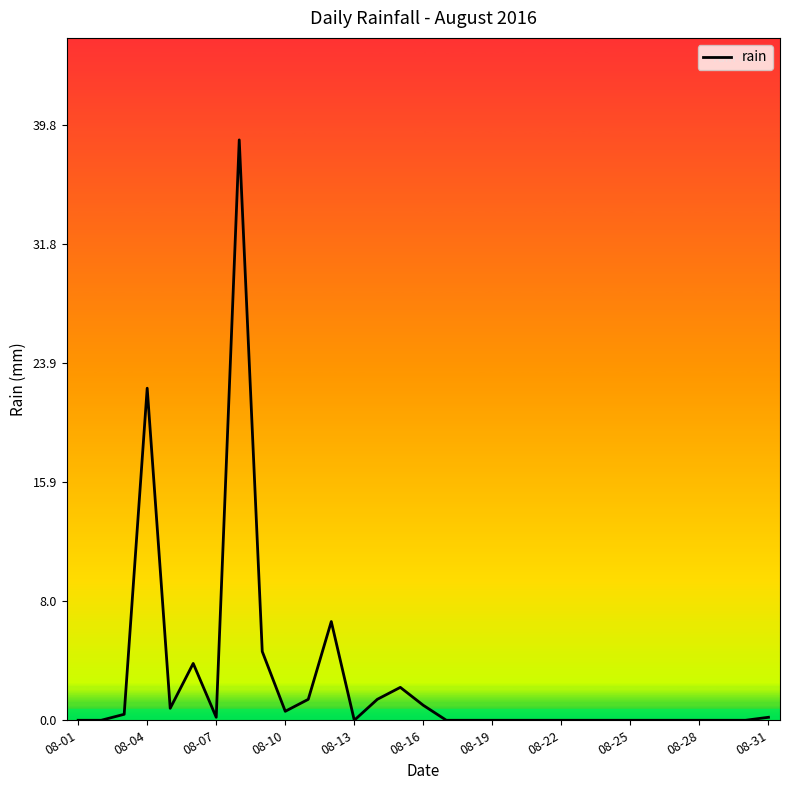

What is the maximum value shown in the chart?

38.8